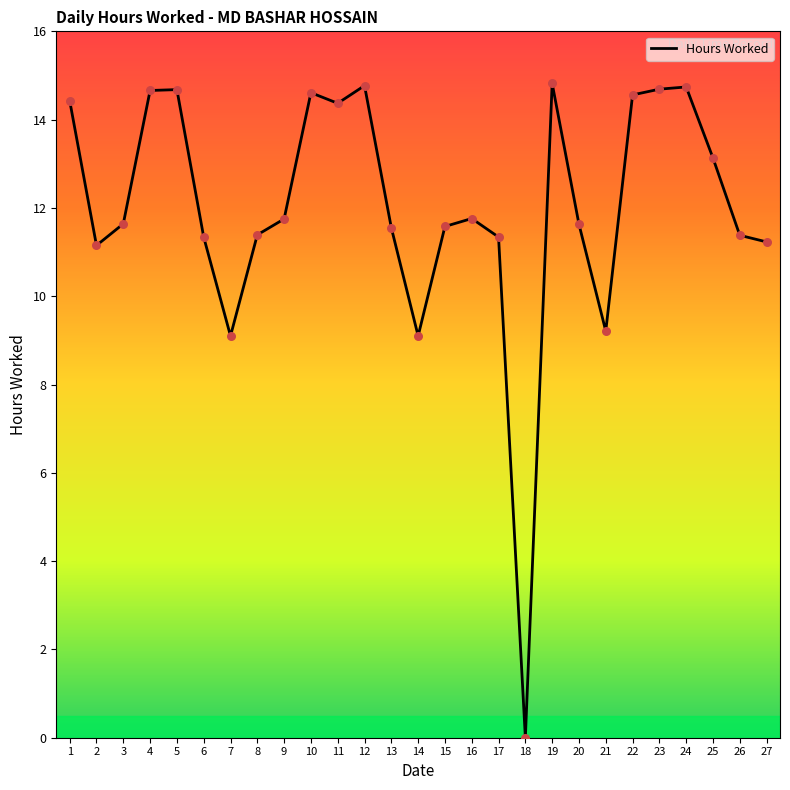

What is the ratio of the value at 11 to the value at 17?

1.3